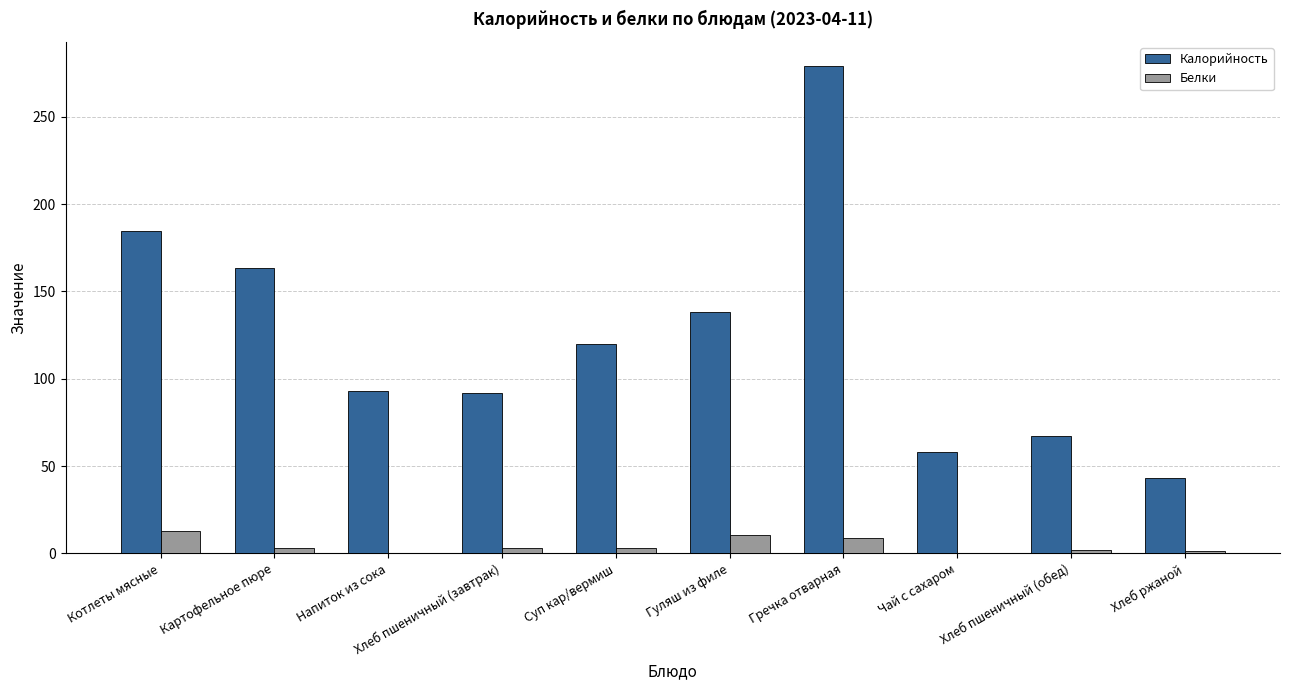

Is the value of Калорийность at Гречка отварная greater than the value of Белки at Напиток из сока?

Yes